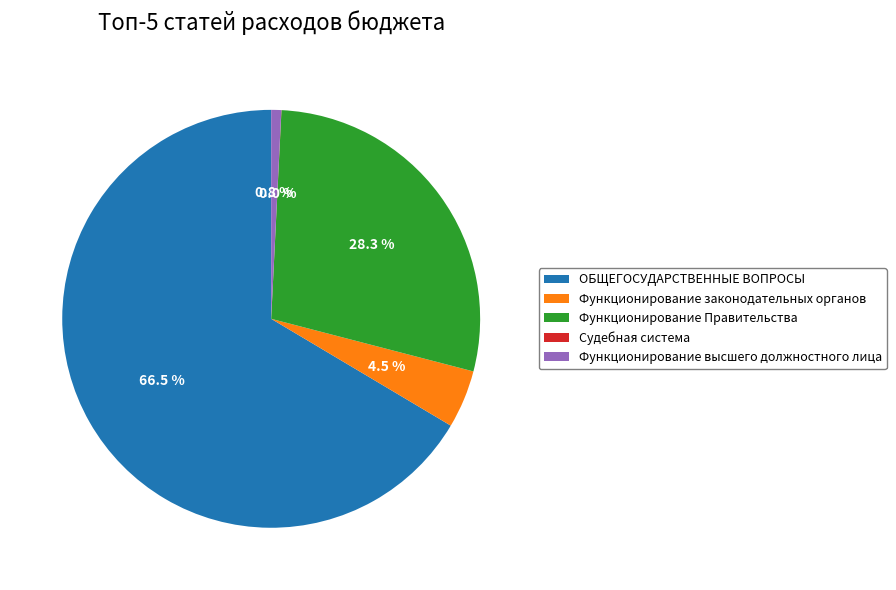

Which has a higher value, Функционирование Правительства or Функционирование законодательных органов?

Функционирование Правительства